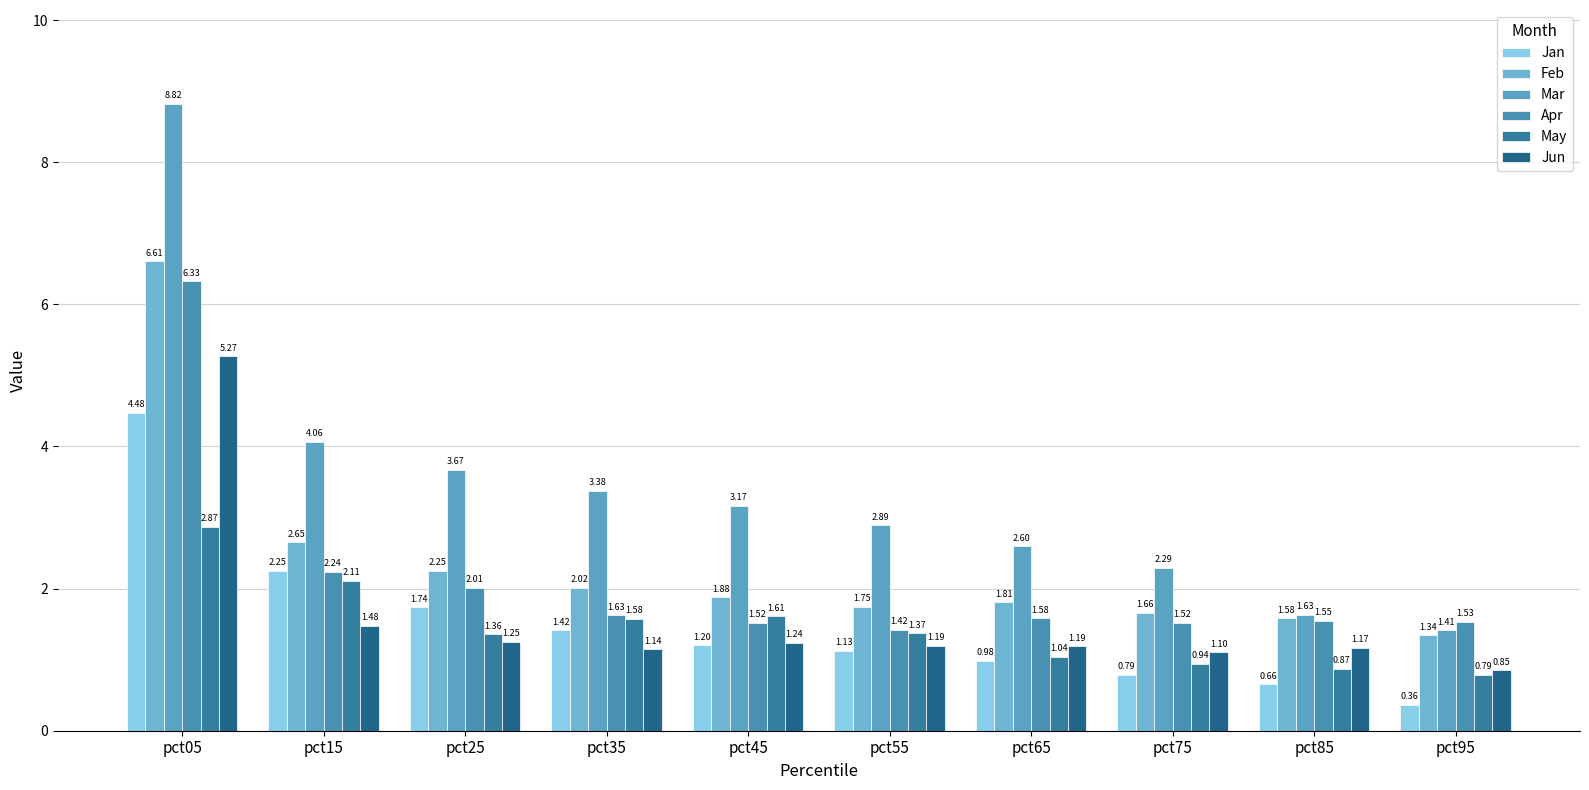

How many series are shown in this chart?

6